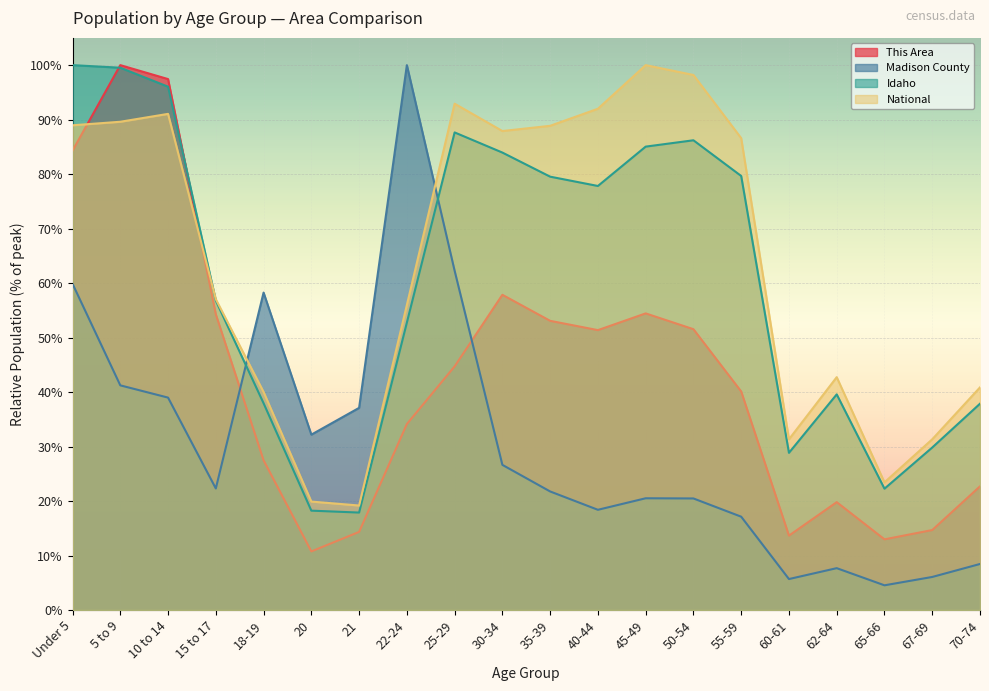

Which series has the widest spread of values?

Madison County